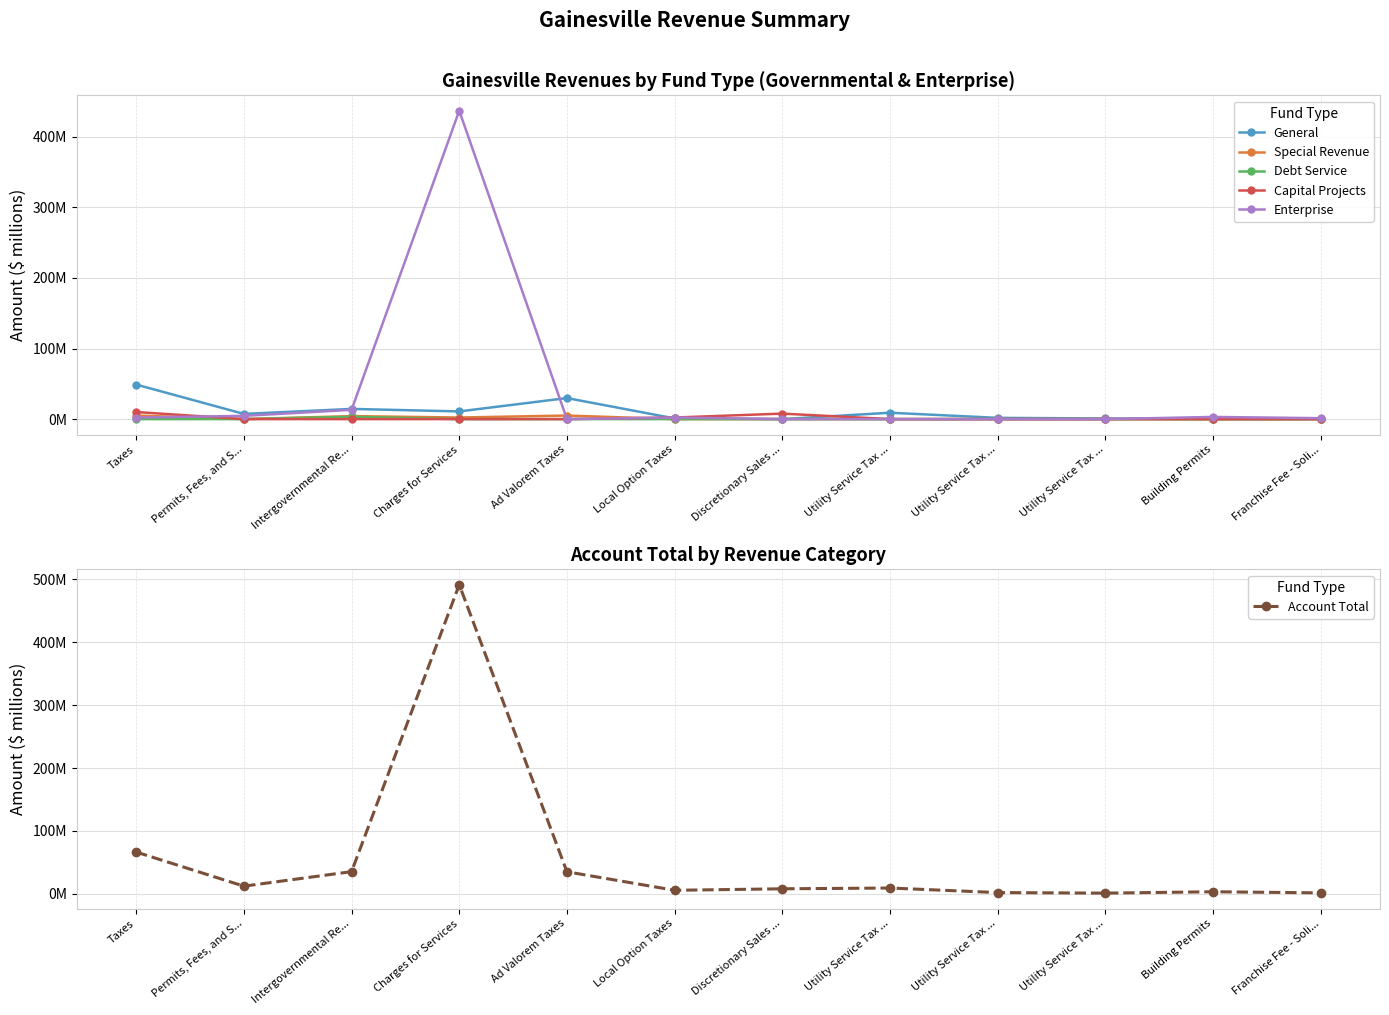

Reading left to right, extract all data points from this chart.

General: 49.0	7.4	14.5	10.9	29.8	1.0	0.0	9.0	1.8	0.9	0.0	0.0
Special Revenue: 5.0	0.0	4.2	2.3	5.0	0.0	0.0	0.0	0.0	0.0	0.0	0.0
Debt Service: 0.0	0.0	3.3	0.0	0.0	0.0	0.0	0.0	0.0	0.0	0.0	0.0
Capital Projects: 10.1	0.0	0.0	0.0	0.0	2.3	7.8	0.0	0.0	0.0	0.0	0.0
Enterprise: 2.2	4.6	13.1	437.0	0.0	2.2	0.0	0.0	0.0	0.0	3.1	1.3
Account Total: 66.3	12.0	35.1	491.7	34.9	5.4	7.8	9.0	1.8	0.9	3.1	1.3